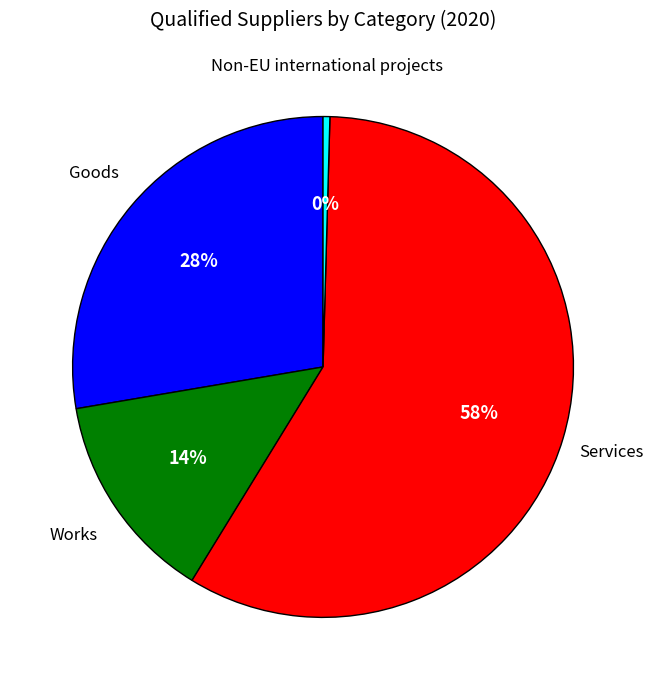

To the nearest percent, what is the average slice percentage?

25%